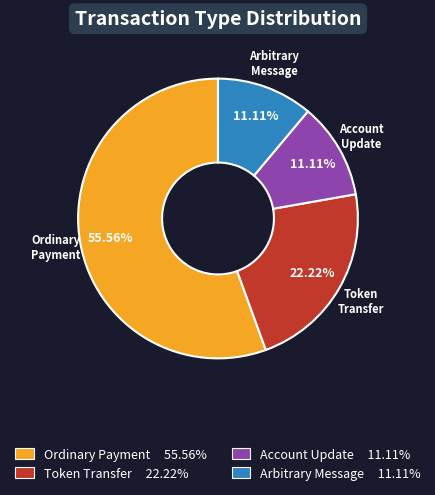

How many slices are in this pie chart?

4